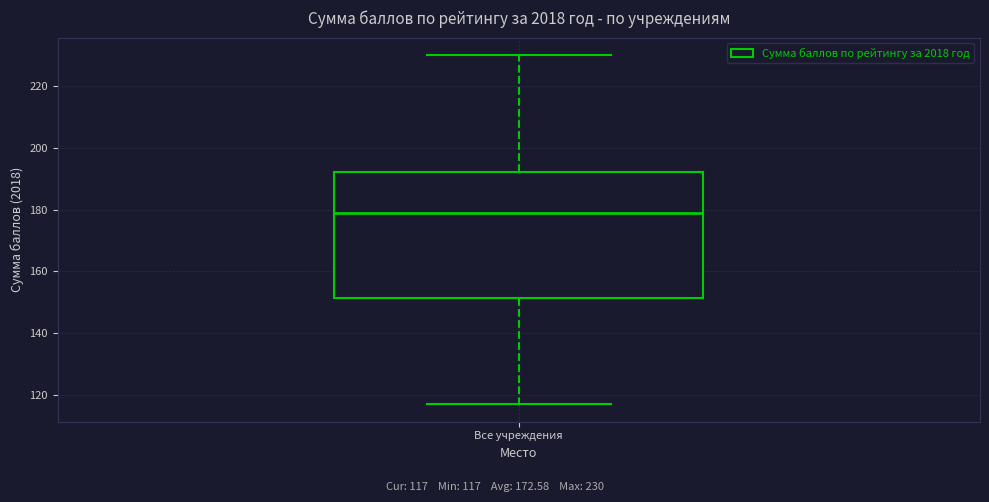

Where does the lower whisker of the box for Все учреждения end on the y-axis? The values are not printed on the chart, so give them approximately, as read against the axis.

118